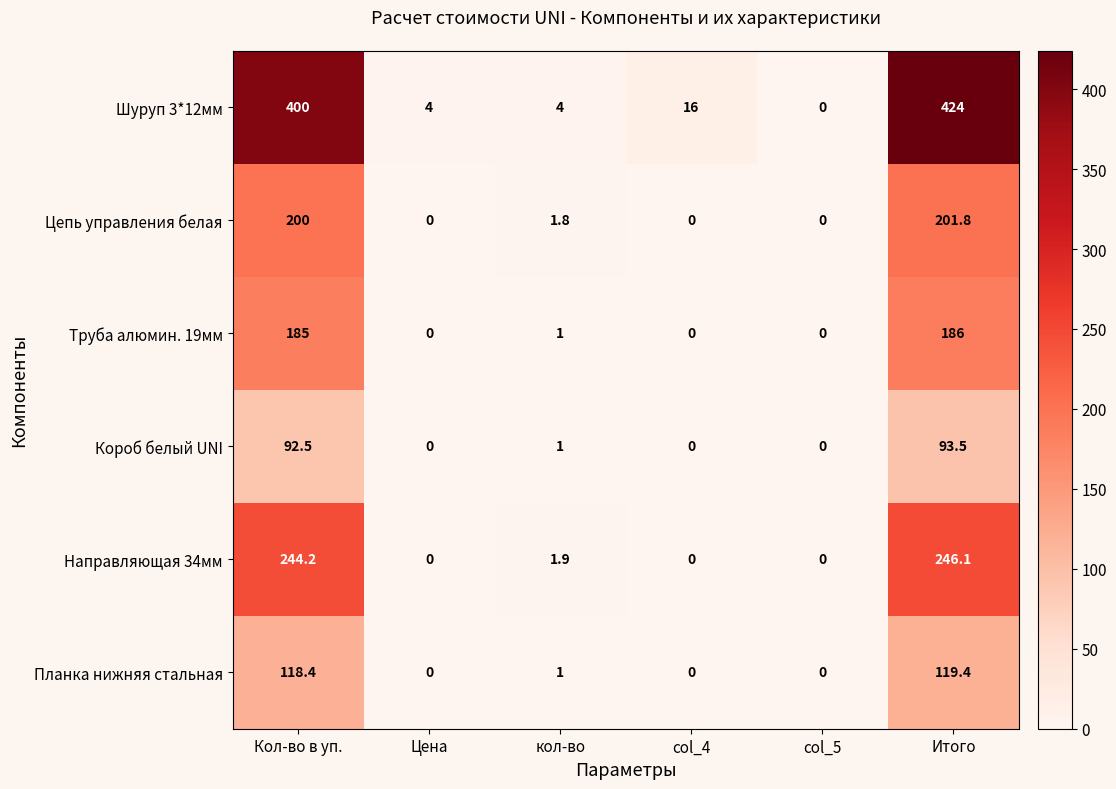

At how many categories does at least one series exceed 279?

2